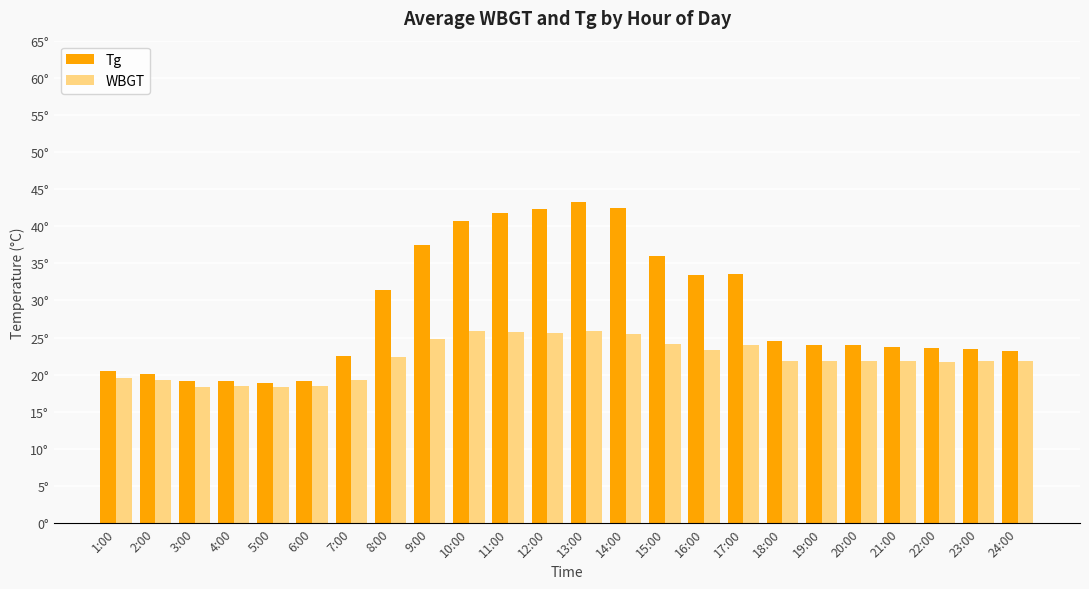

Are the bars grouped side by side (vs. stacked)?

Yes